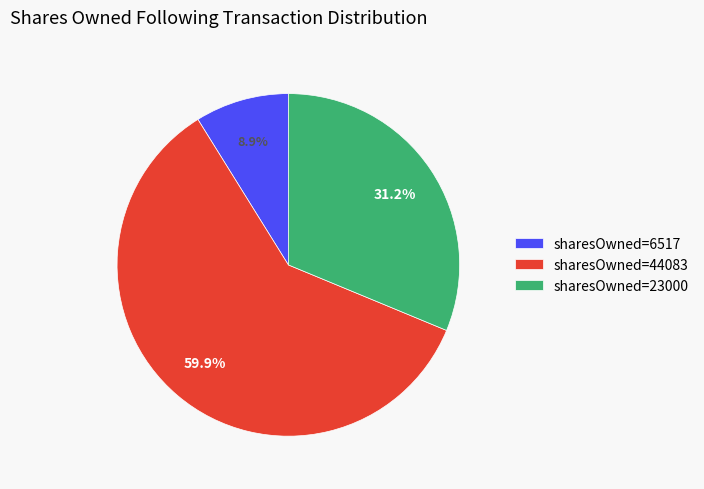

Between sharesOwned=23000 and sharesOwned=44083, which is larger?

sharesOwned=44083